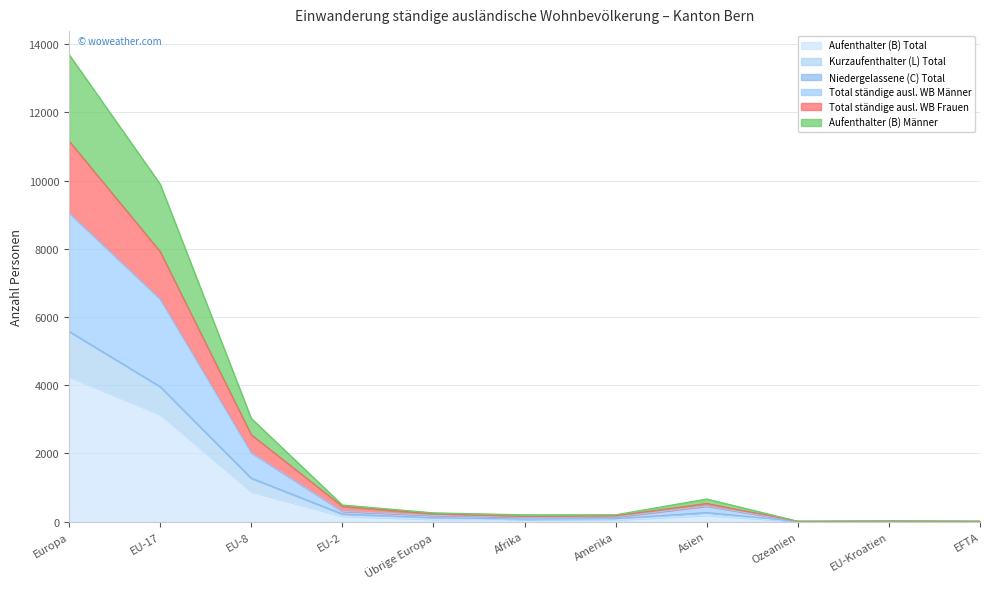

Which category has the highest value in the Aufenthalter (B) Total series?

Europa